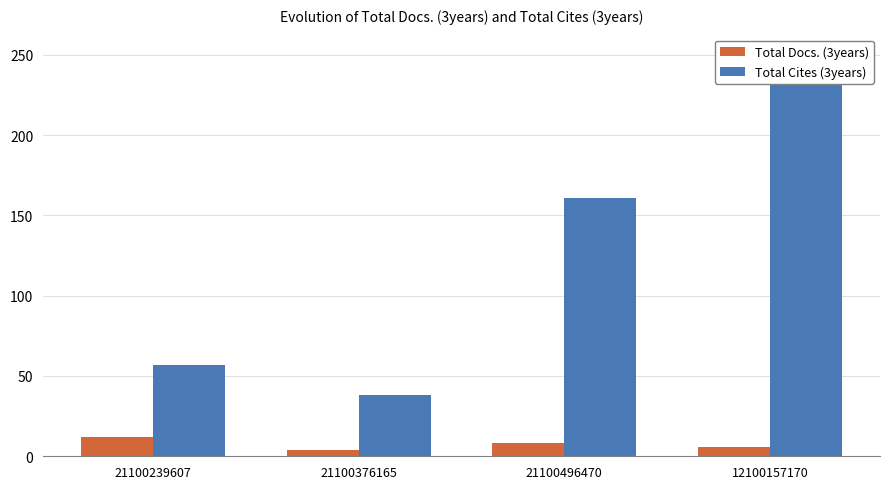

What is the smallest value displayed?

4